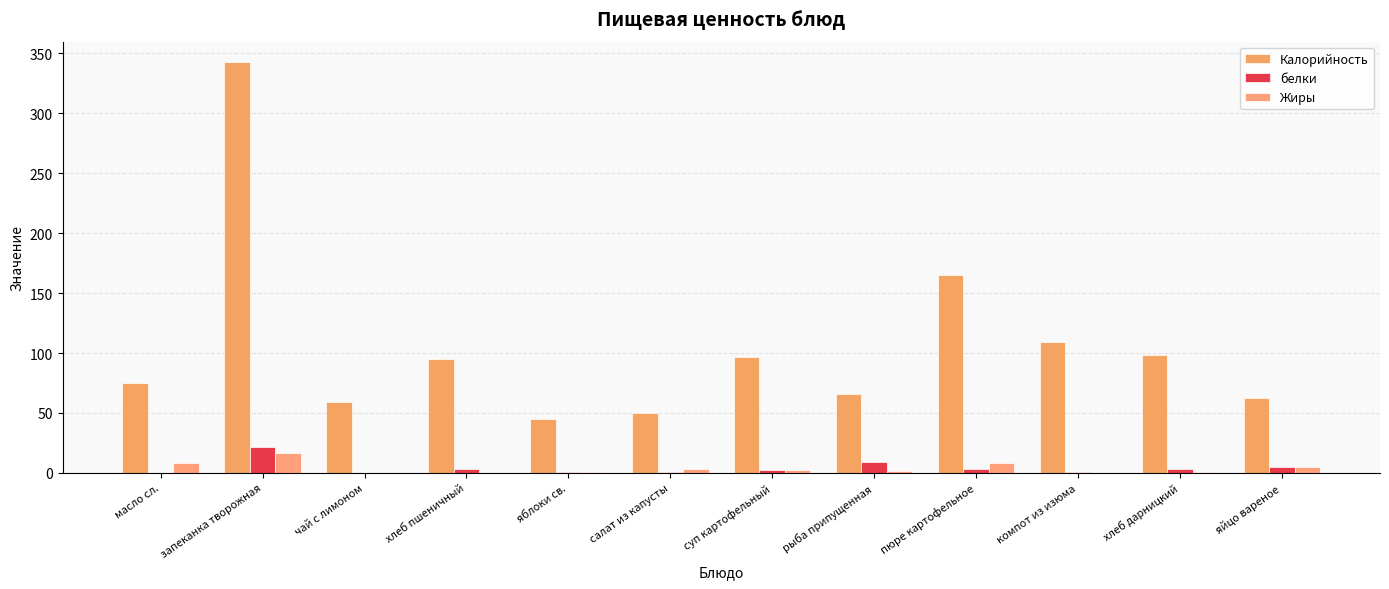

What is the value of the Жиры bar at the 1st from the left?

8.2